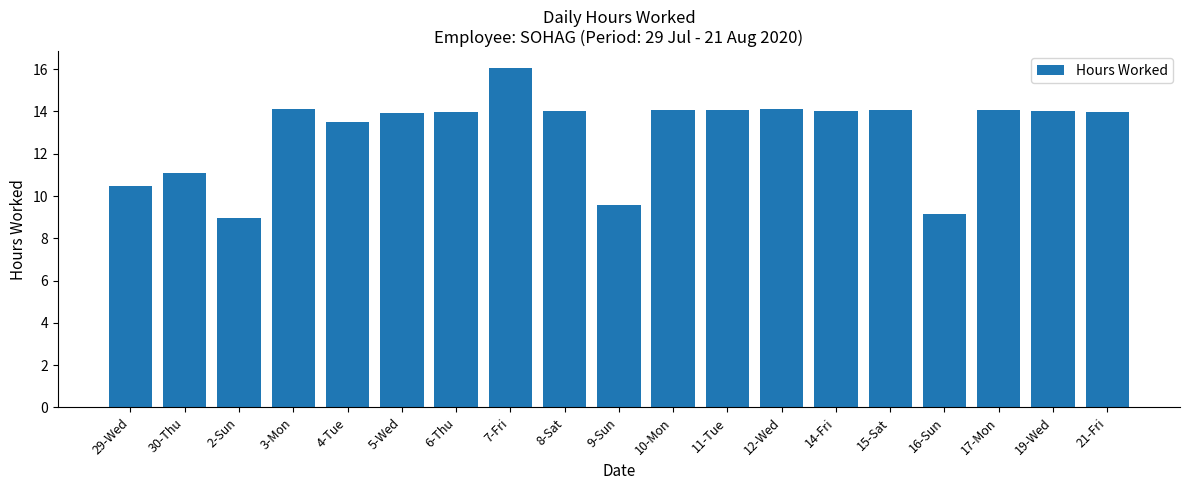

How many data points does each series have?

19